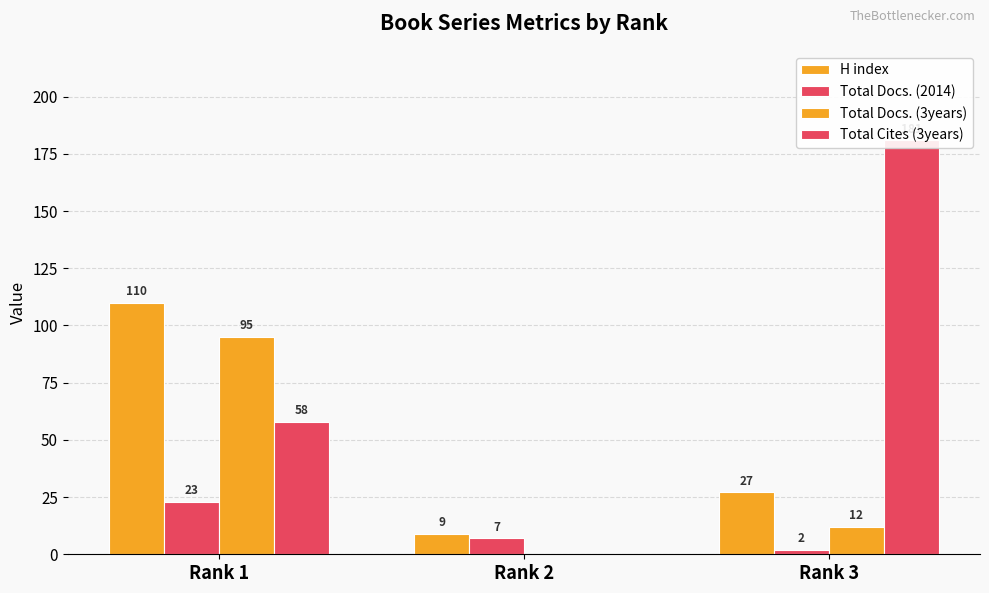

Is the value of Total Docs. (2014) at Rank 2 greater than the value of H index at Rank 3?

No